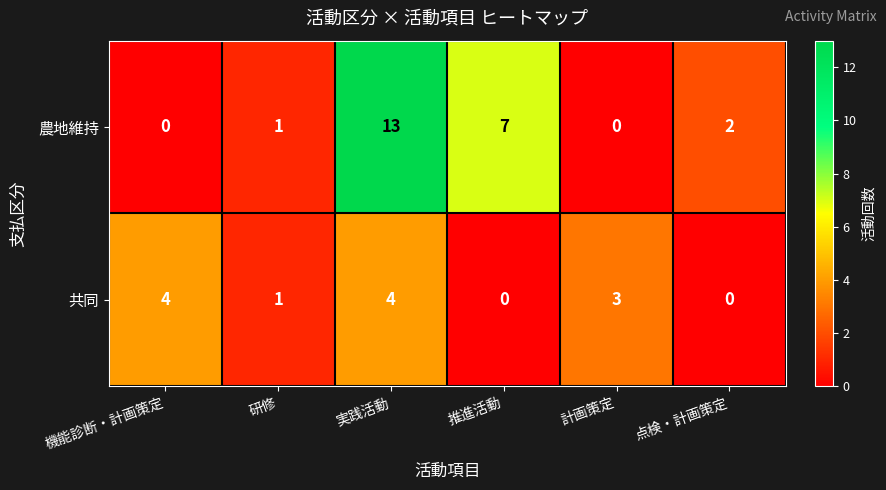

Which label corresponds to the largest value in the chart?

実践活動